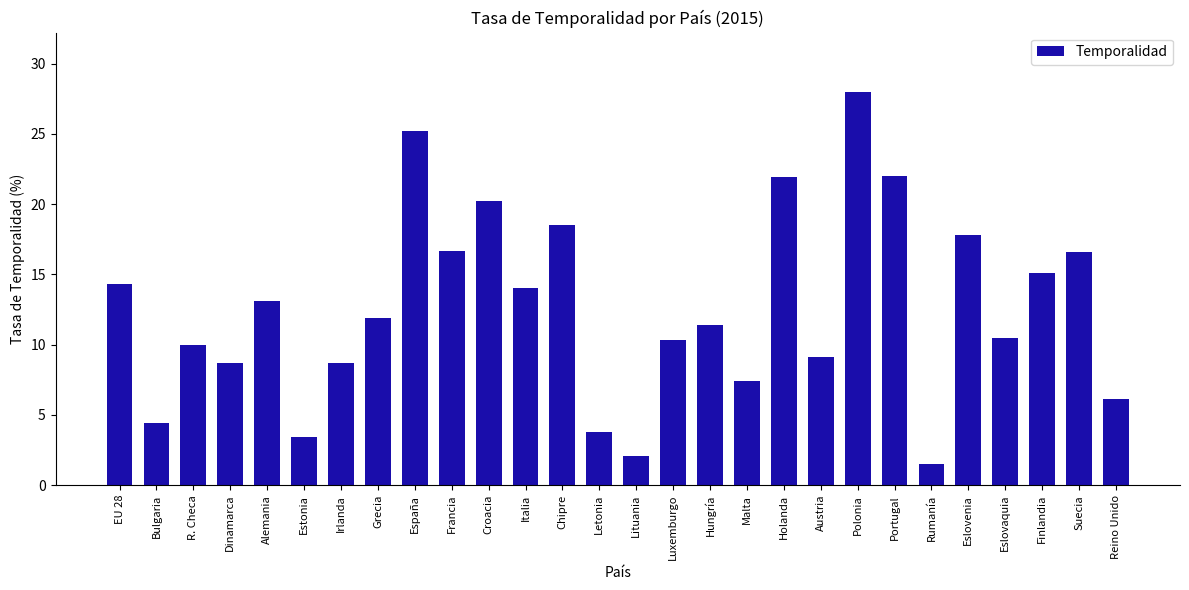

At which label is the value closest to 14?

Italia